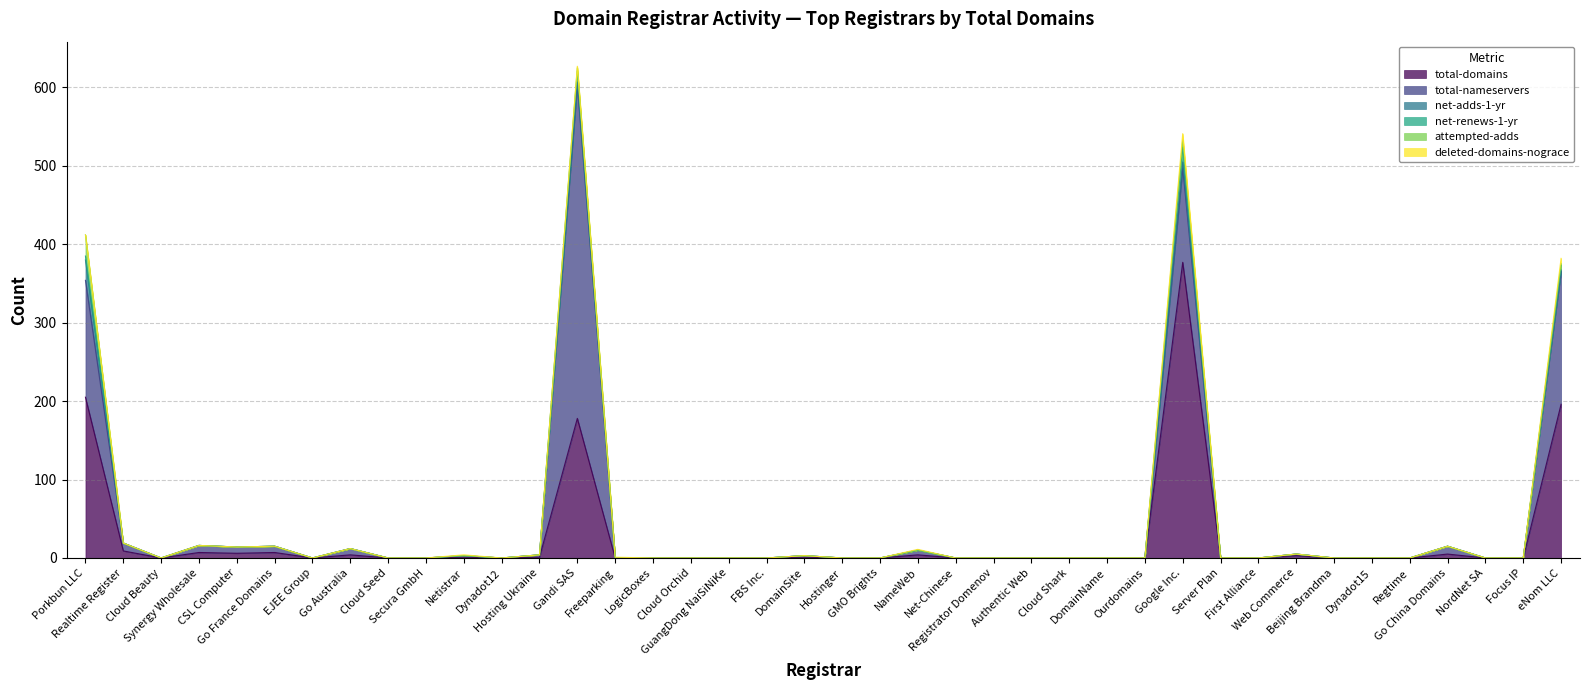

Which series has the widest spread of values?

total-nameservers